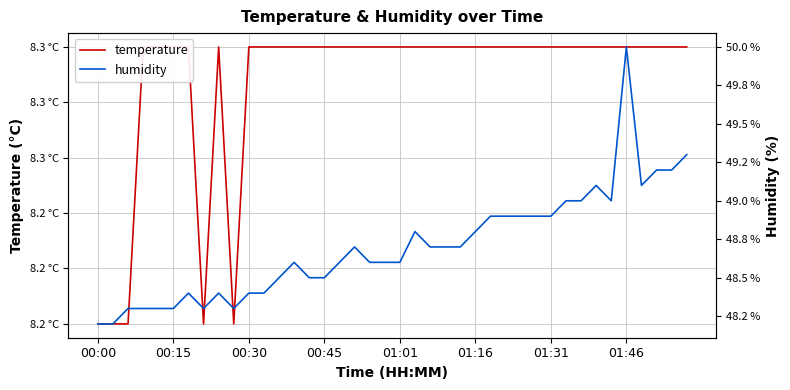

What is the difference between the highest and lowest values at 34?

40.7